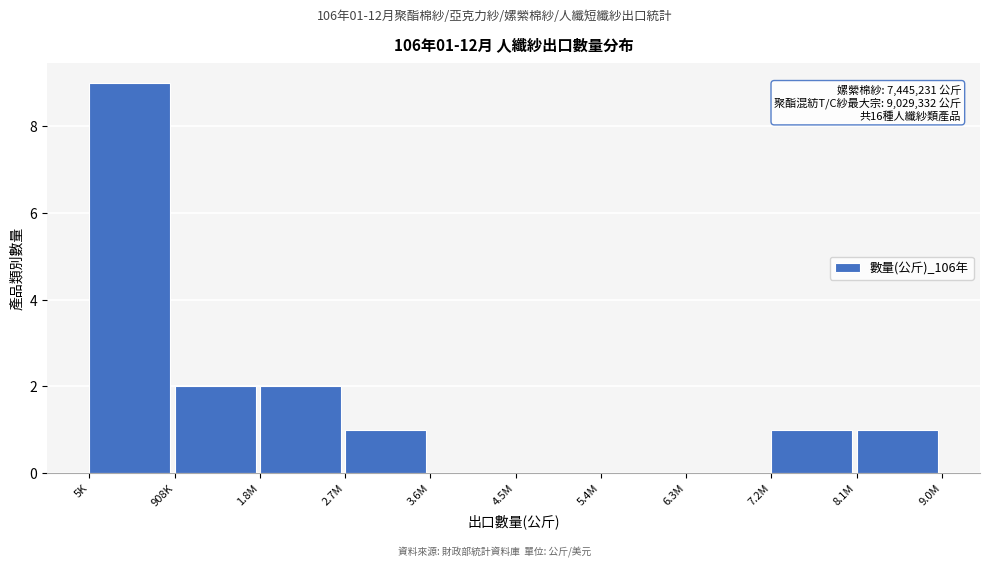

Reading left to right, list all the values displayed in this chart.

5K=9	908K=2	1.8M=2	2.7M=1	3.6M=0	4.5M=0	5.4M=0	6.3M=0	7.2M=1	8.1M=1